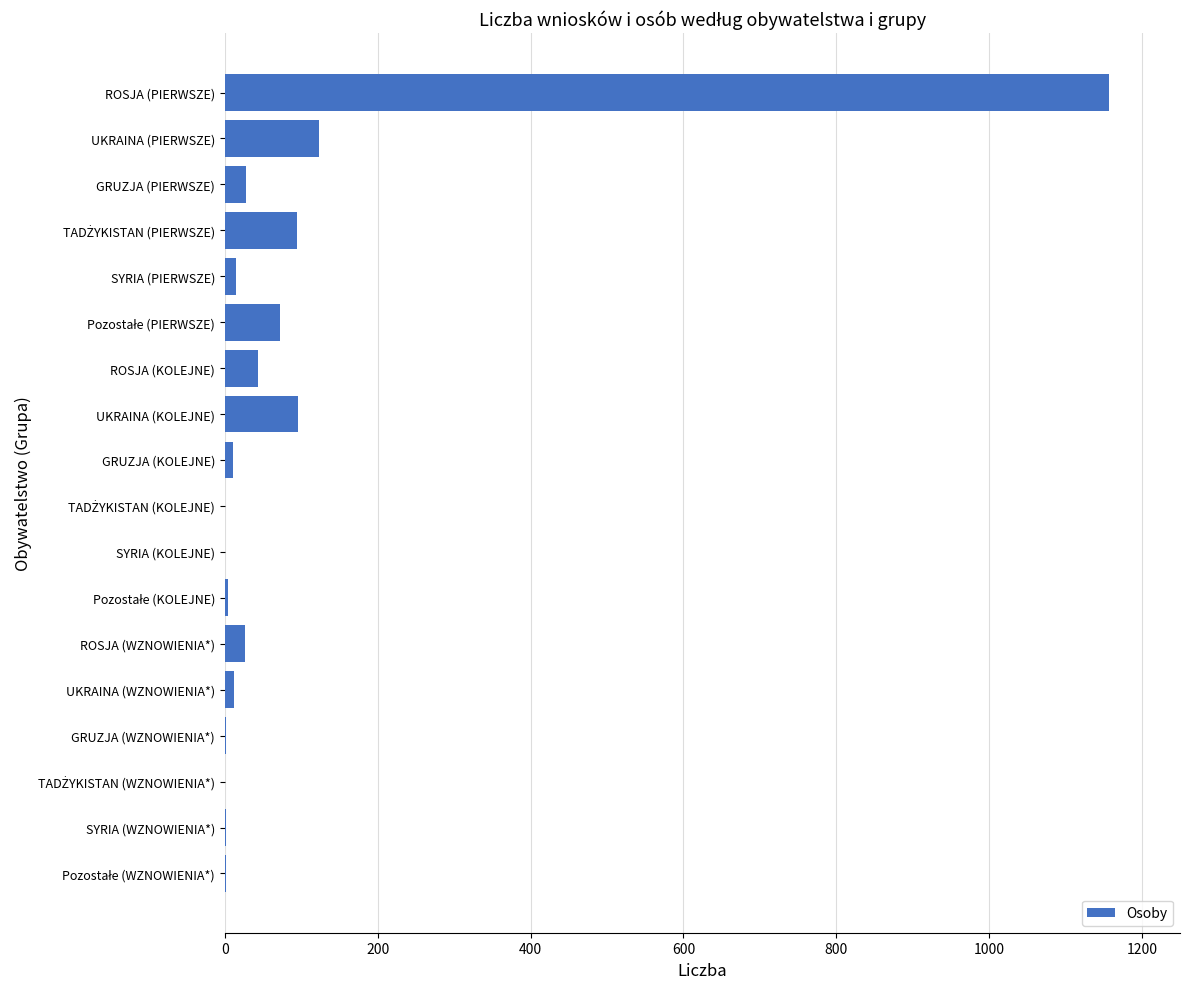

What is the greatest value displayed?

1157